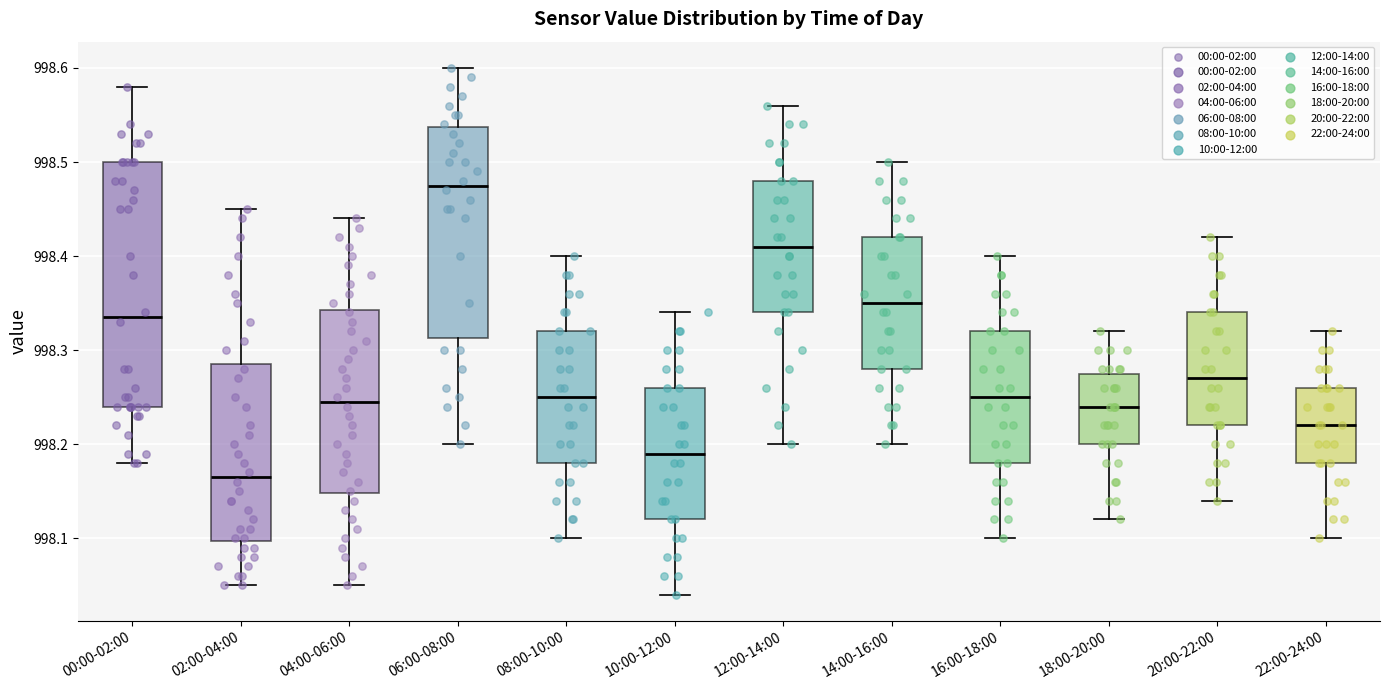

Which box is the tallest, from its lower edge to its upper edge?

00:00-02:00